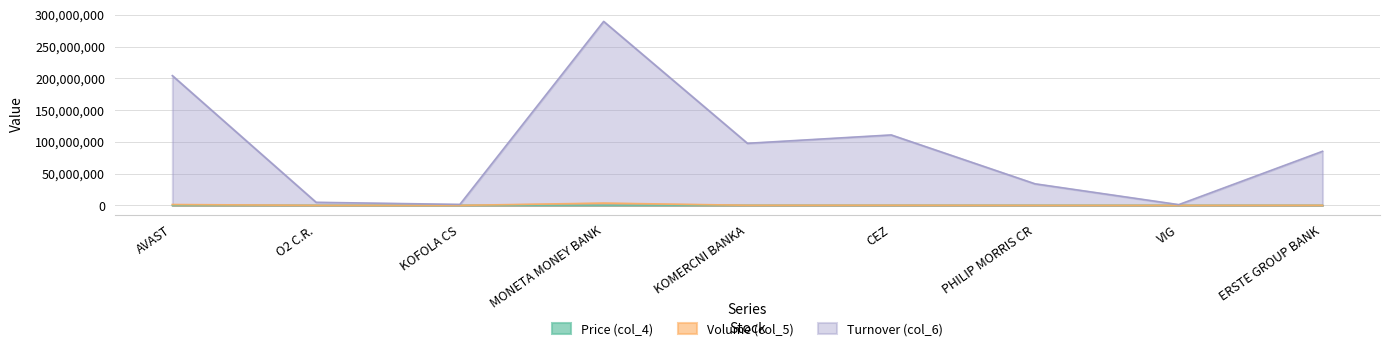

Which category has the lowest value in the Price (col_4) series?

MONETA MONEY BANK